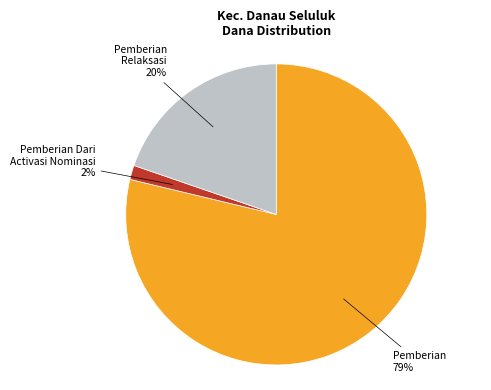

Is there any slice that represents more than half of the pie?

Yes